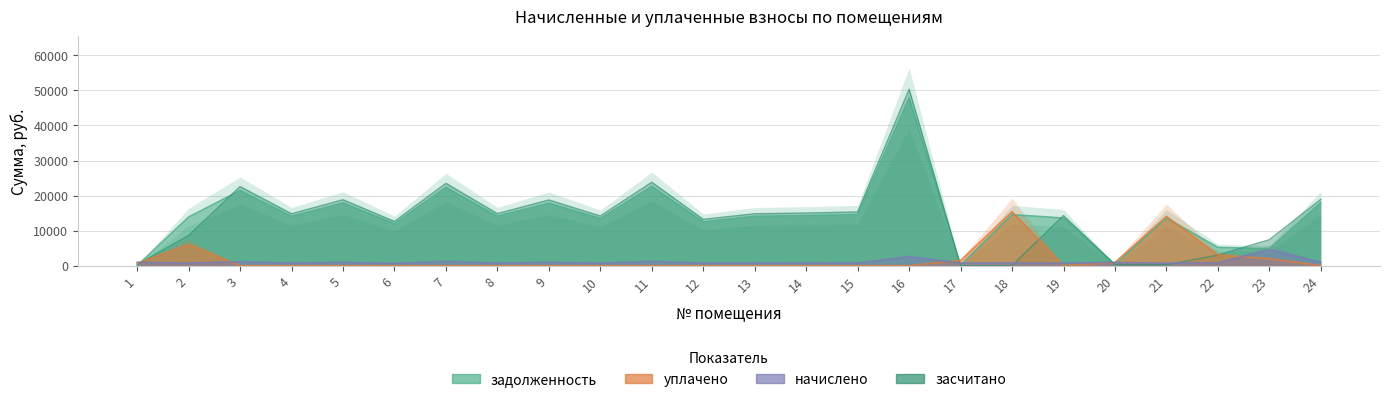

Which has a higher value, 16 or 2?

16